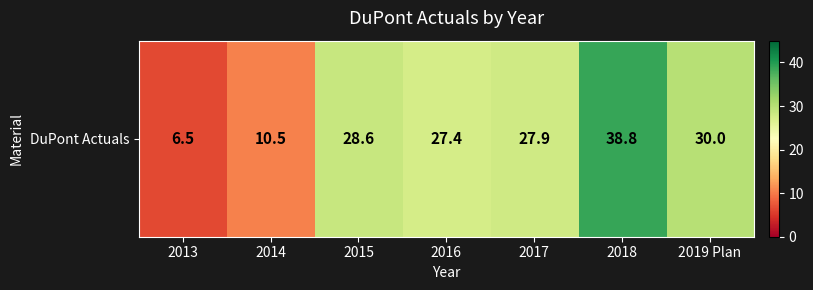

Is it true that the value at 2014 is 10.5?

True